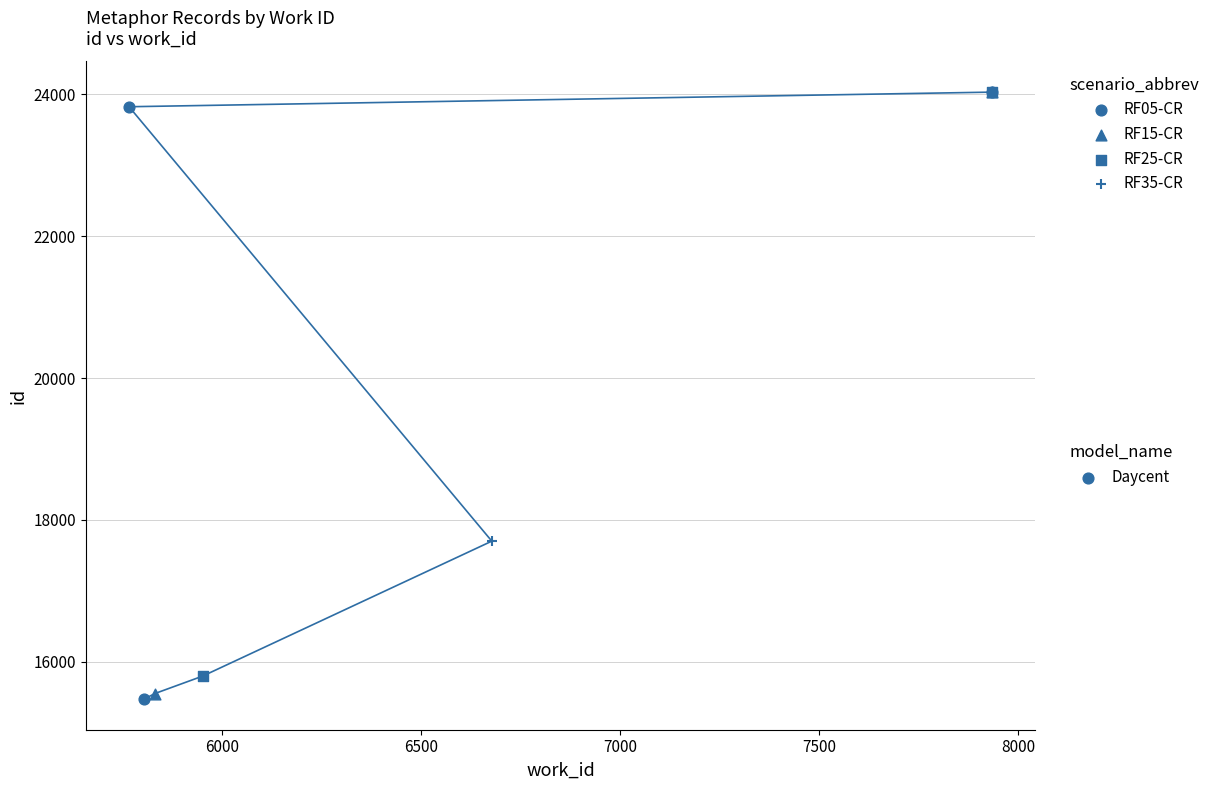

What is the ratio of the value at 6678 to the value at 5767?

0.7